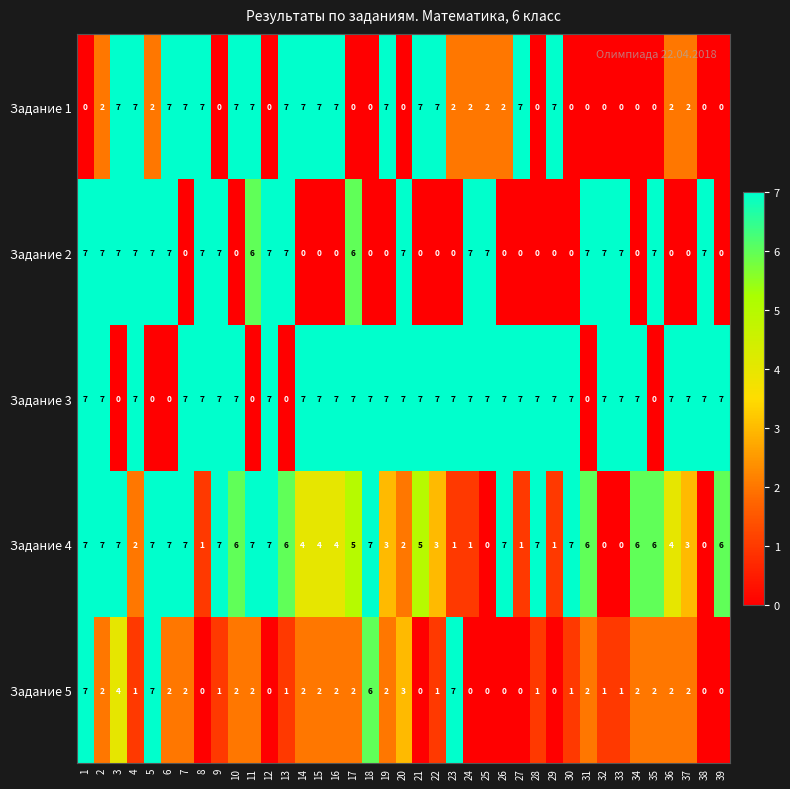

The value of Задание 5 at 20 is 3. True or false?

True